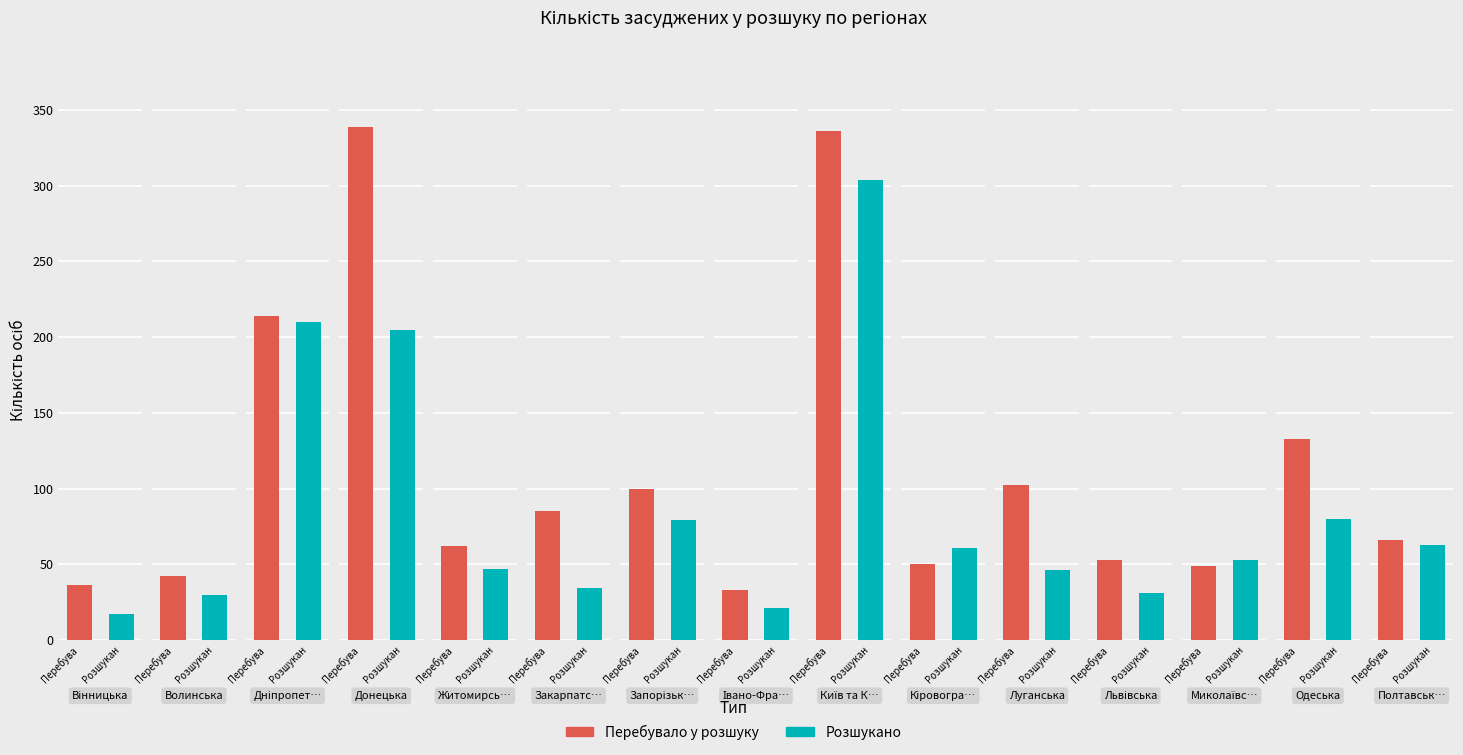

The Перебувало у розшуку series shows 89 at Львівська. True or false?

False